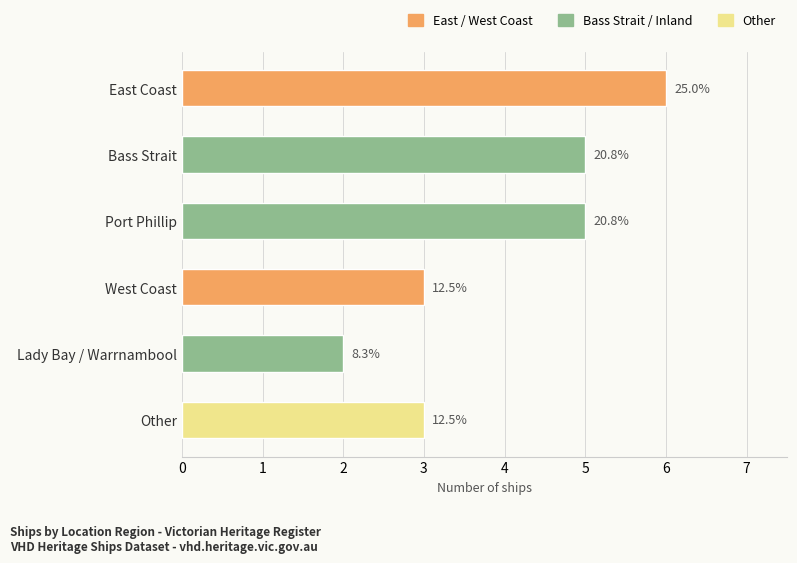

What is the sum of all values?

24